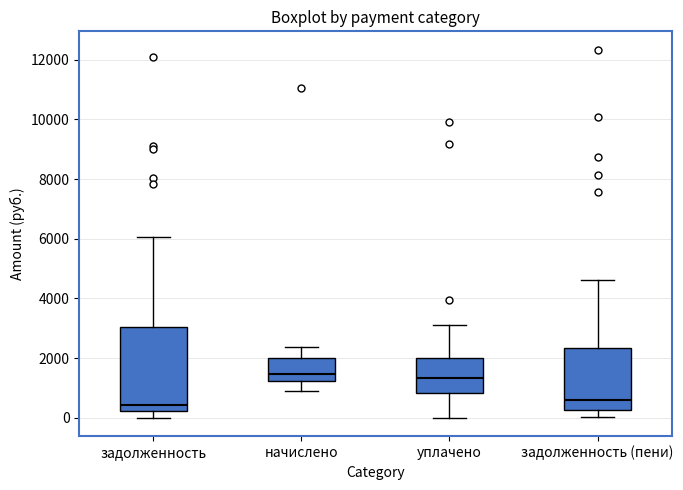

Which box is the tallest, from its lower edge to its upper edge?

задолженность